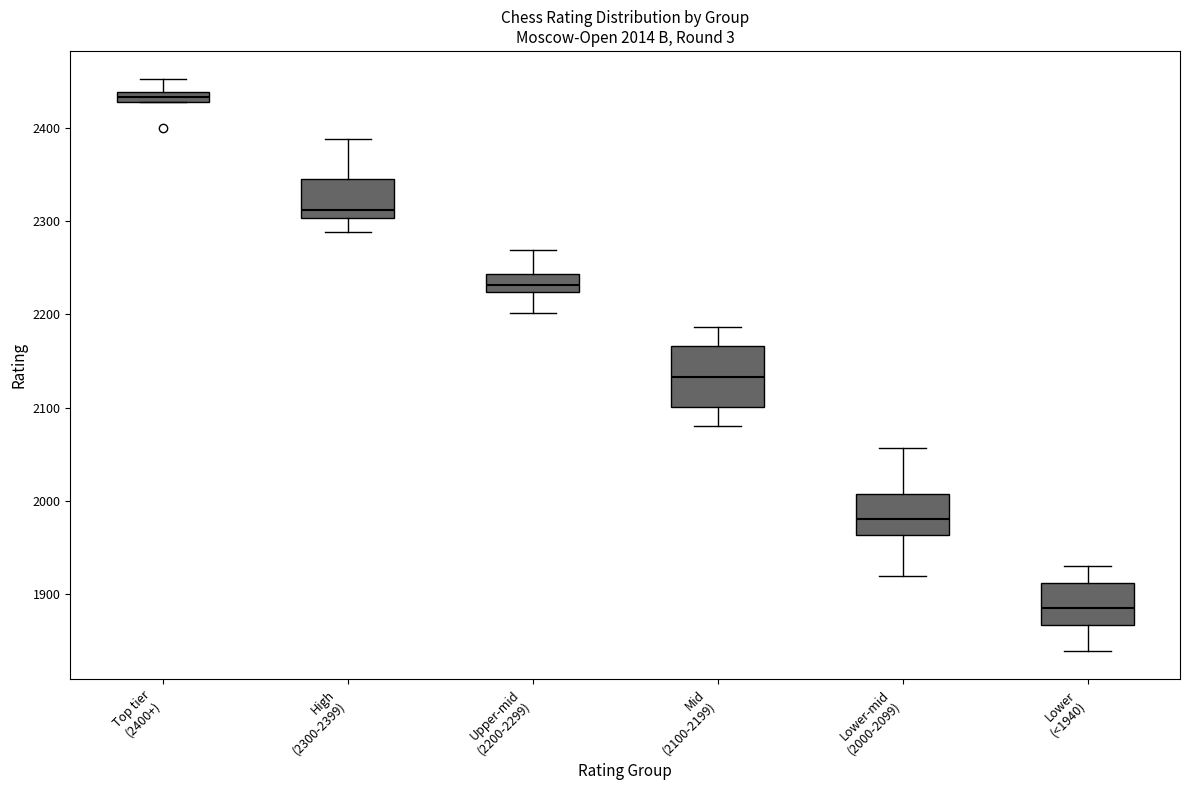

Which box is the tallest, from its lower edge to its upper edge?

Mid (2100-2199)